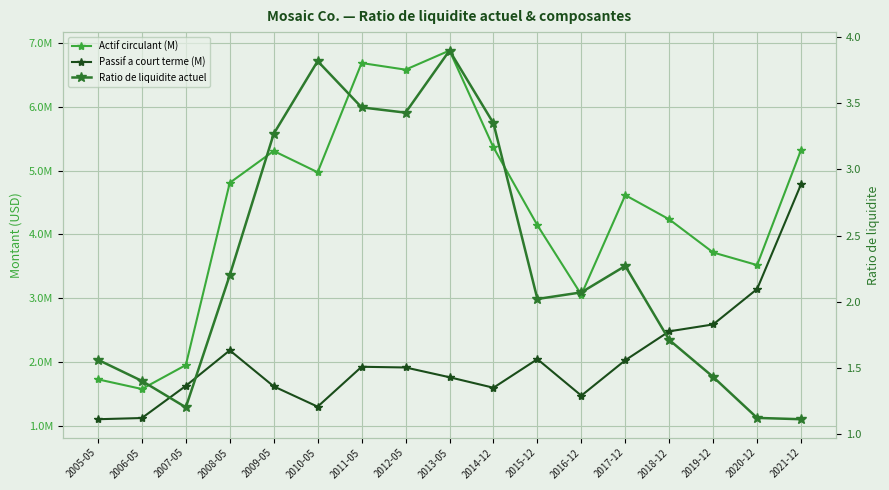

What is the difference between the maximum and minimum values in the Ratio de liquidite actuel series?

2.8